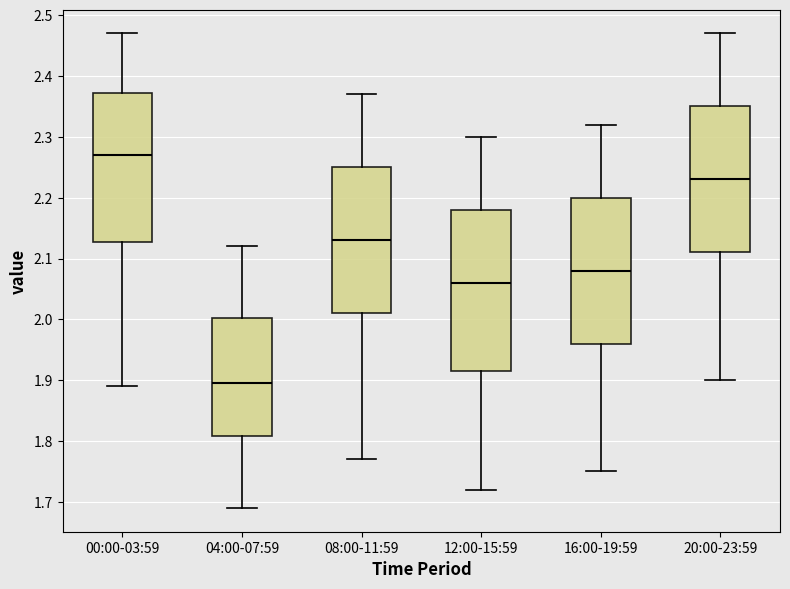

Reading left to right, transcribe this box plot: for each box, give where its median line is, the range the box spans, and where its two whiskers end, as read against the y-axis. The values are not printed on the chart, so give them approximately, as read against the axis.

00:00-03:59: median 2.27, box 2.13 to 2.37, whiskers 1.89 to 2.47
04:00-07:59: median 1.90, box 1.81 to 2.00, whiskers 1.69 to 2.12
08:00-11:59: median 2.13, box 2.01 to 2.25, whiskers 1.77 to 2.37
12:00-15:59: median 2.06, box 1.92 to 2.18, whiskers 1.72 to 2.30
16:00-19:59: median 2.08, box 1.96 to 2.20, whiskers 1.75 to 2.32
20:00-23:59: median 2.23, box 2.11 to 2.35, whiskers 1.90 to 2.47